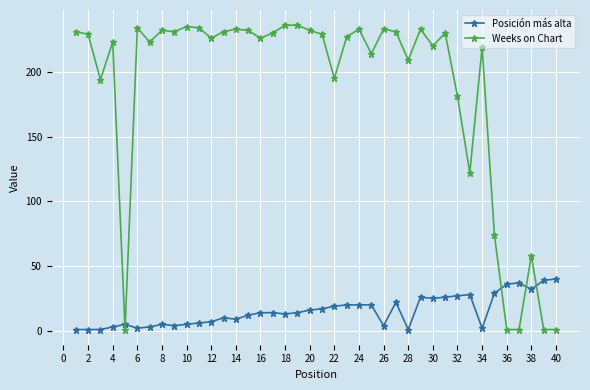

Which series has the largest range (max minus min)?

Weeks on Chart